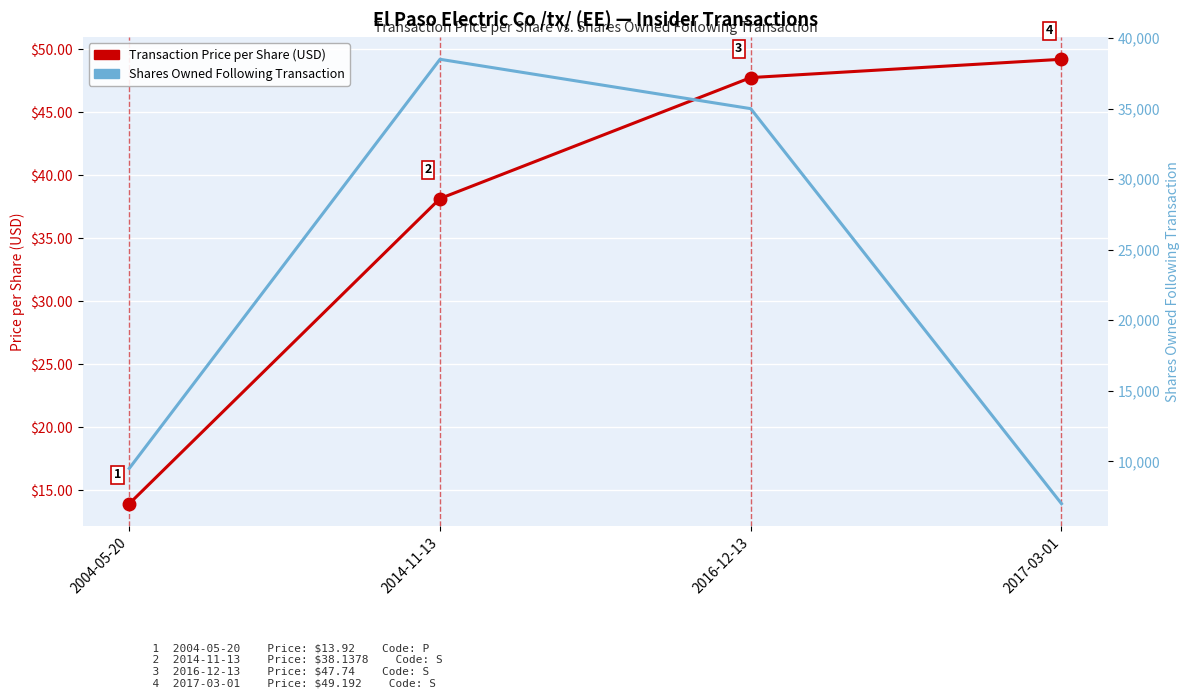

Rank the series by their average value, from lowest to highest.

Transaction Price per Share (USD), Shares Owned Following Transaction